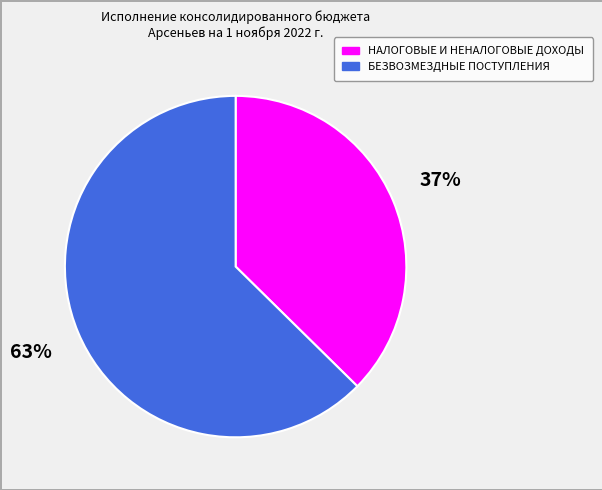

How many segments does this pie chart have?

2